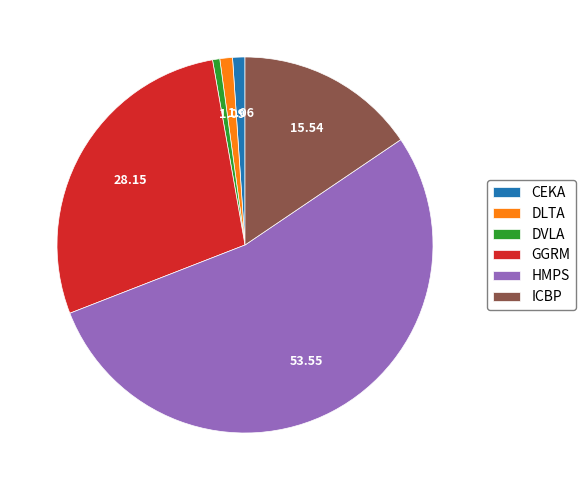

Is the sum of HMPS and DVLA greater than half?

Yes